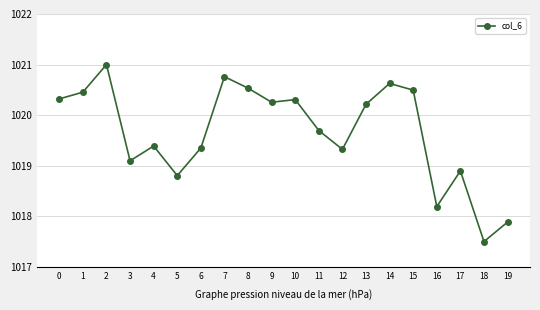

Where is the first local minimum?

3